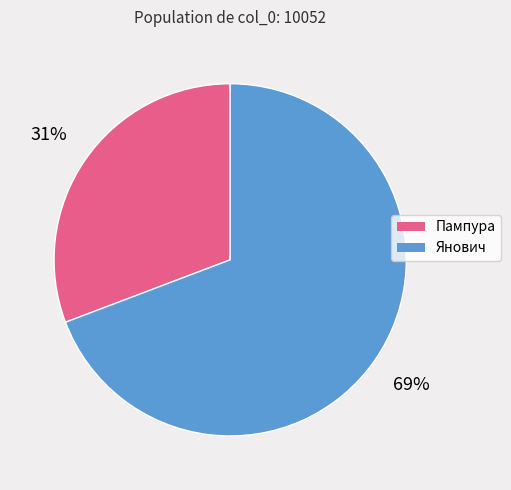

Does any single category account for the majority?

Yes